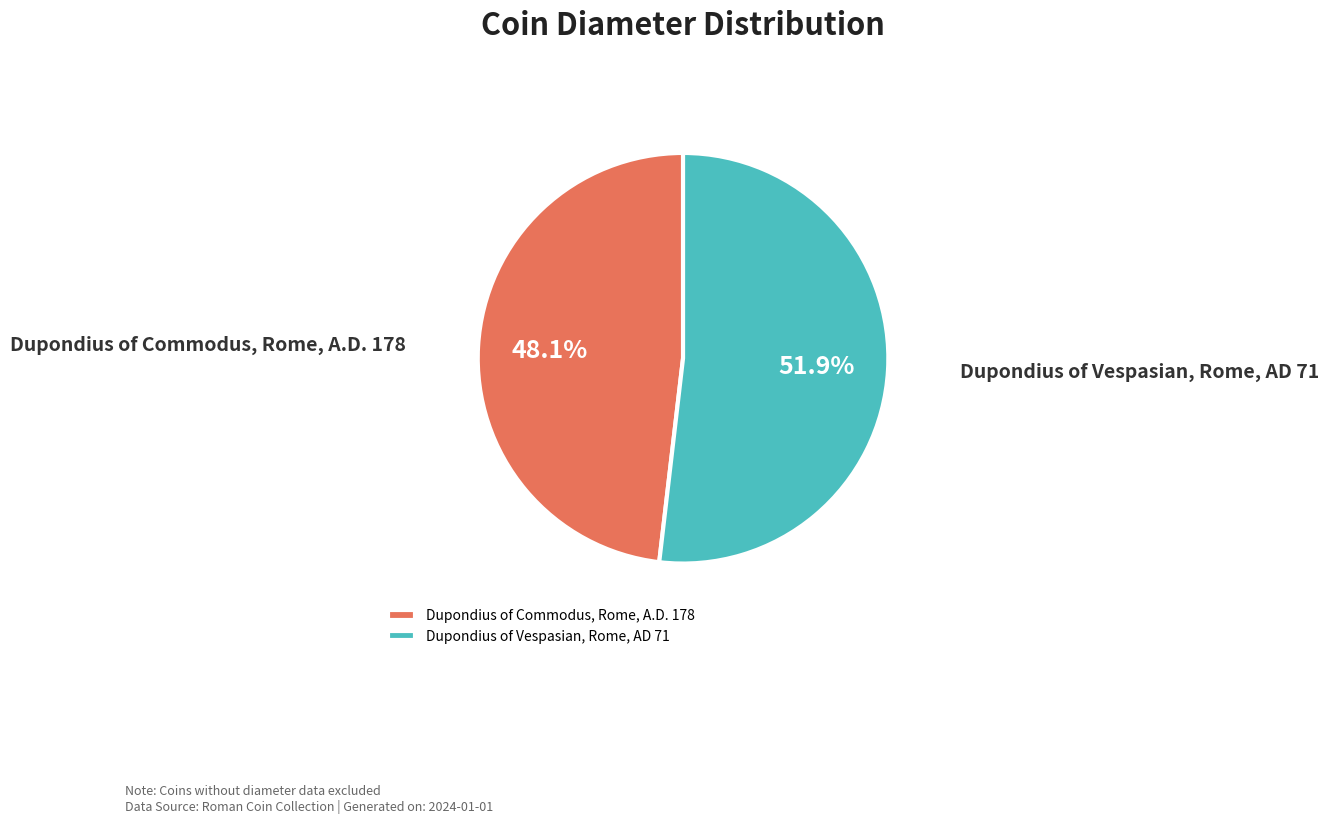

Is the sum of Dupondius of Commodus, Rome, A.D. 178 and Dupondius of Vespasian, Rome, AD 71 greater than half?

Yes